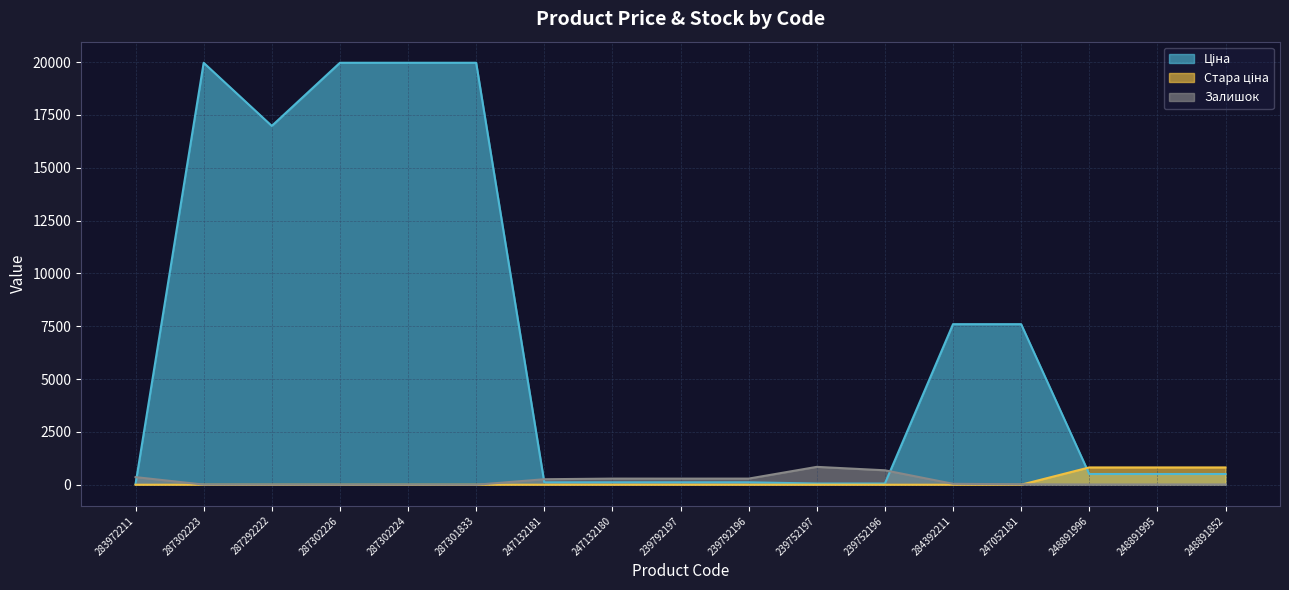

True or false: Ціна has a value of 11294.3 at 284392211.

False